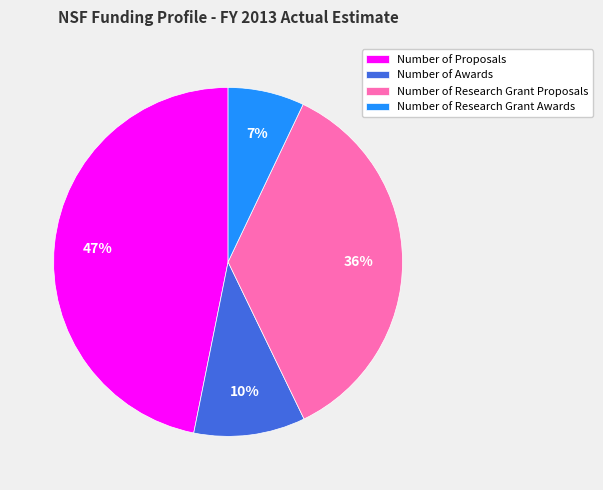

How many segments does this pie chart have?

4